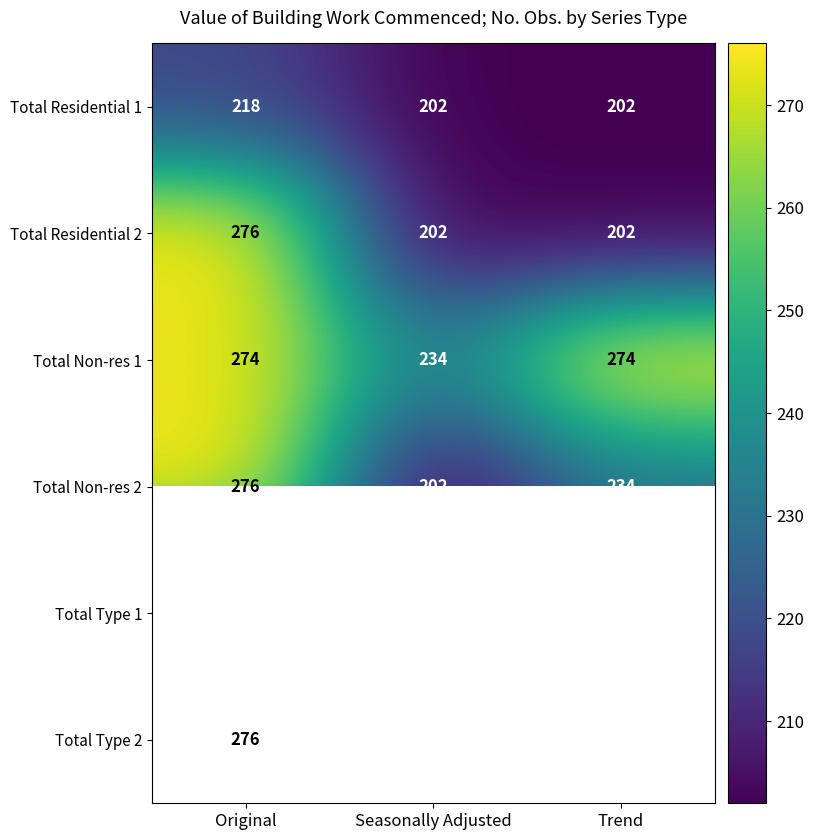

How many Total Non-res 2 values are between 202 and 276?

3